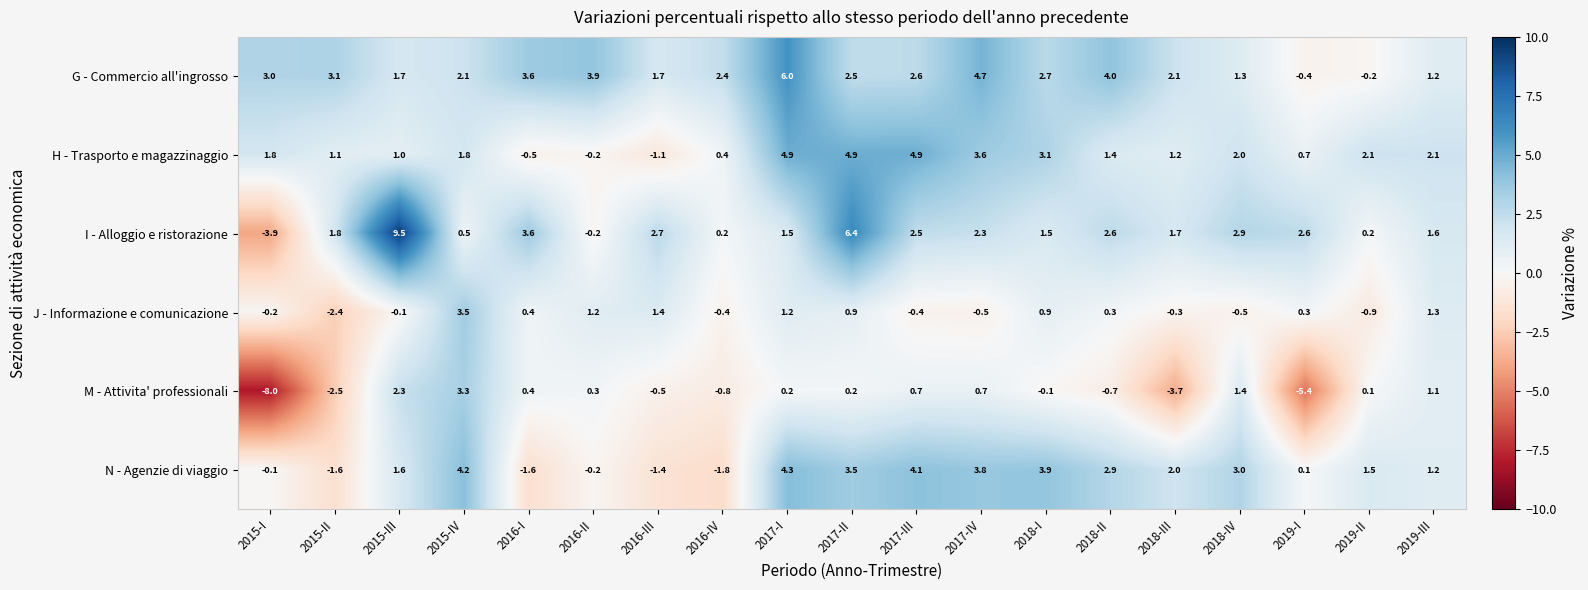

What is the sum of the H - Trasporto e magazzinaggio values at 2017-II and 2016-IV?

5.3